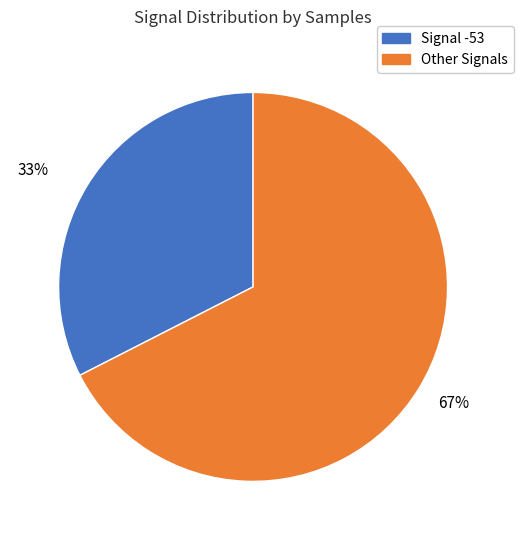

Is there a majority slice in this chart?

Yes